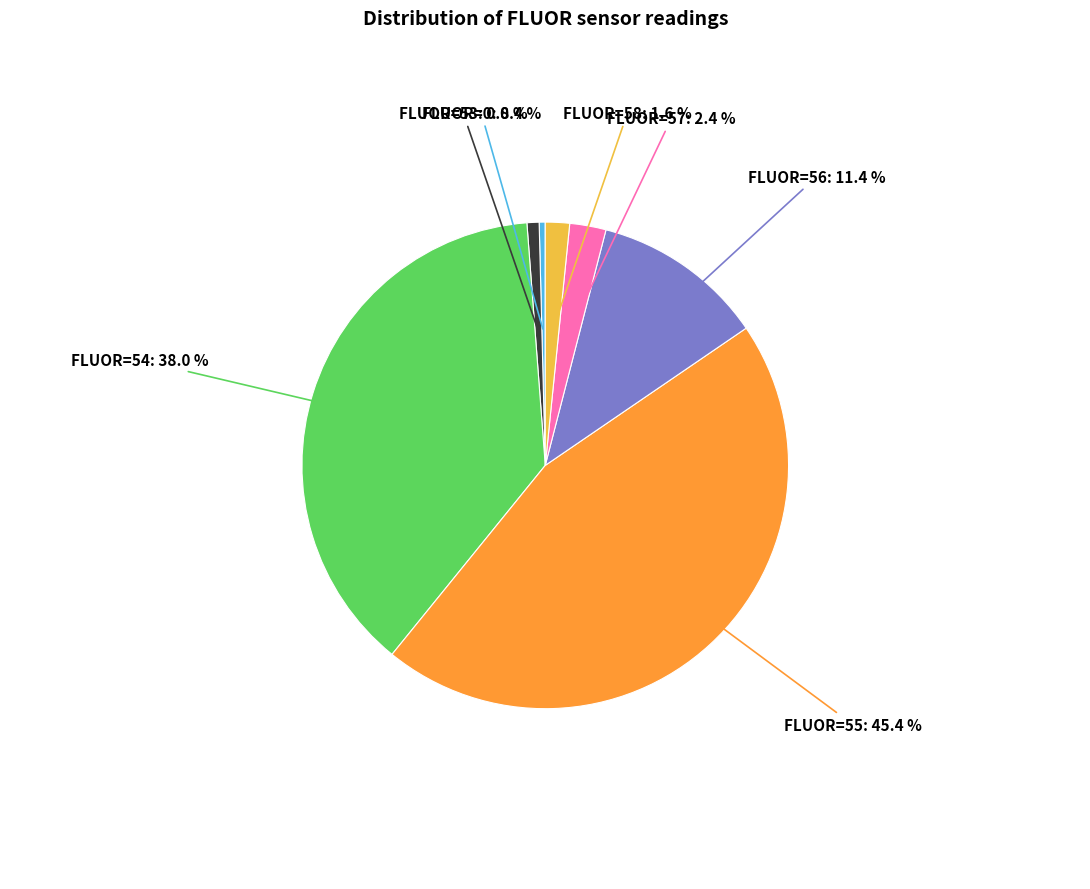

How many segments does this pie chart have?

7